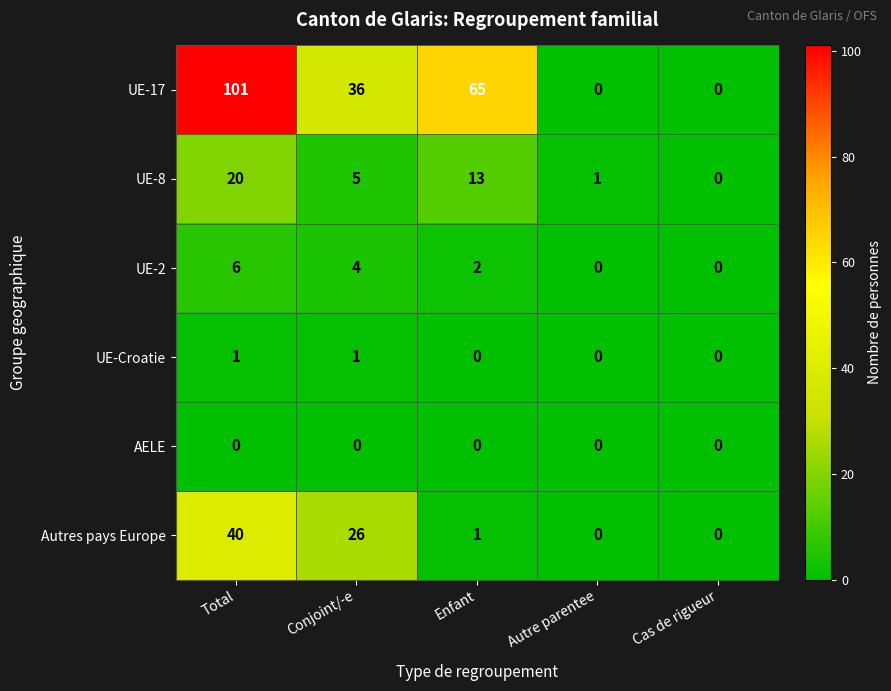

Reading right to left, what are all the values shown in this chart?

UE-17: 0	0	65	36	101
UE-8: 0	1	13	5	20
UE-2: 0	0	2	4	6
UE-Croatie: 0	0	0	1	1
AELE: 0	0	0	0	0
Autres pays Europe: 0	0	1	26	40